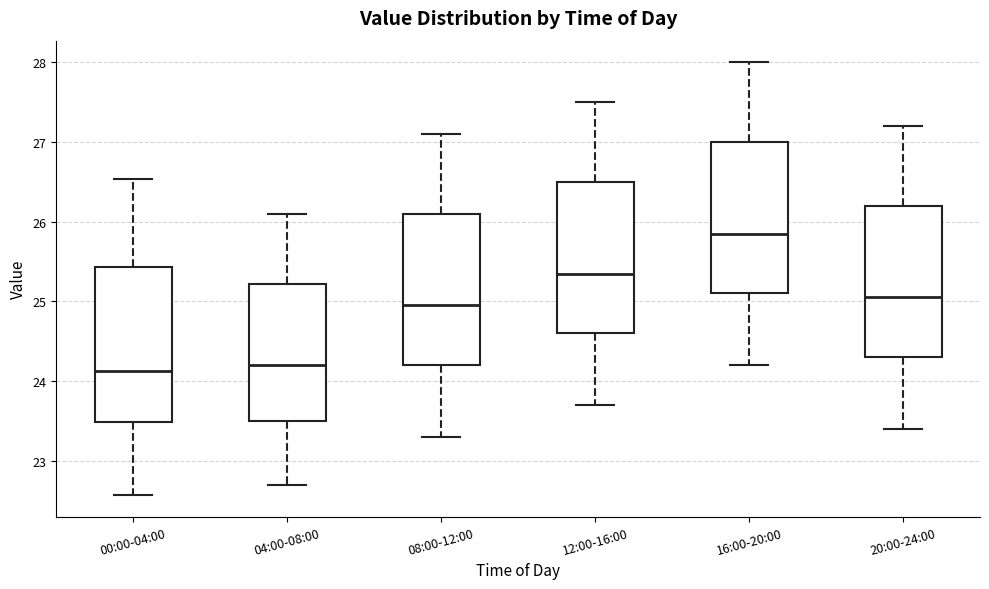

Which box's median line is the highest?

16:00-20:00